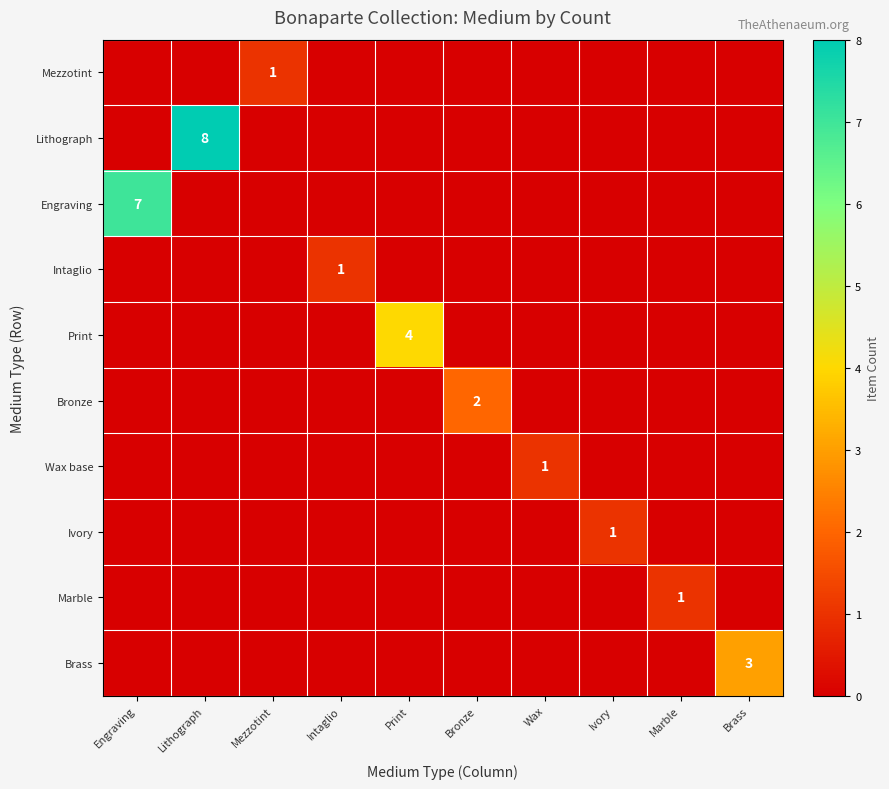

Is the value of Wax base at Intaglio greater than the value of Engraving at Ivory?

No